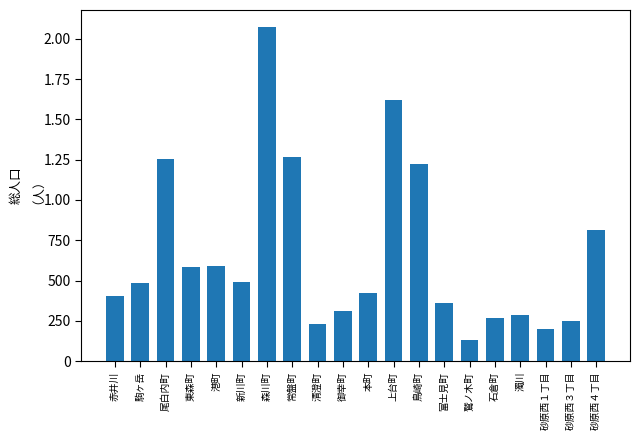

What is the value of the 1st bar from the left?

405